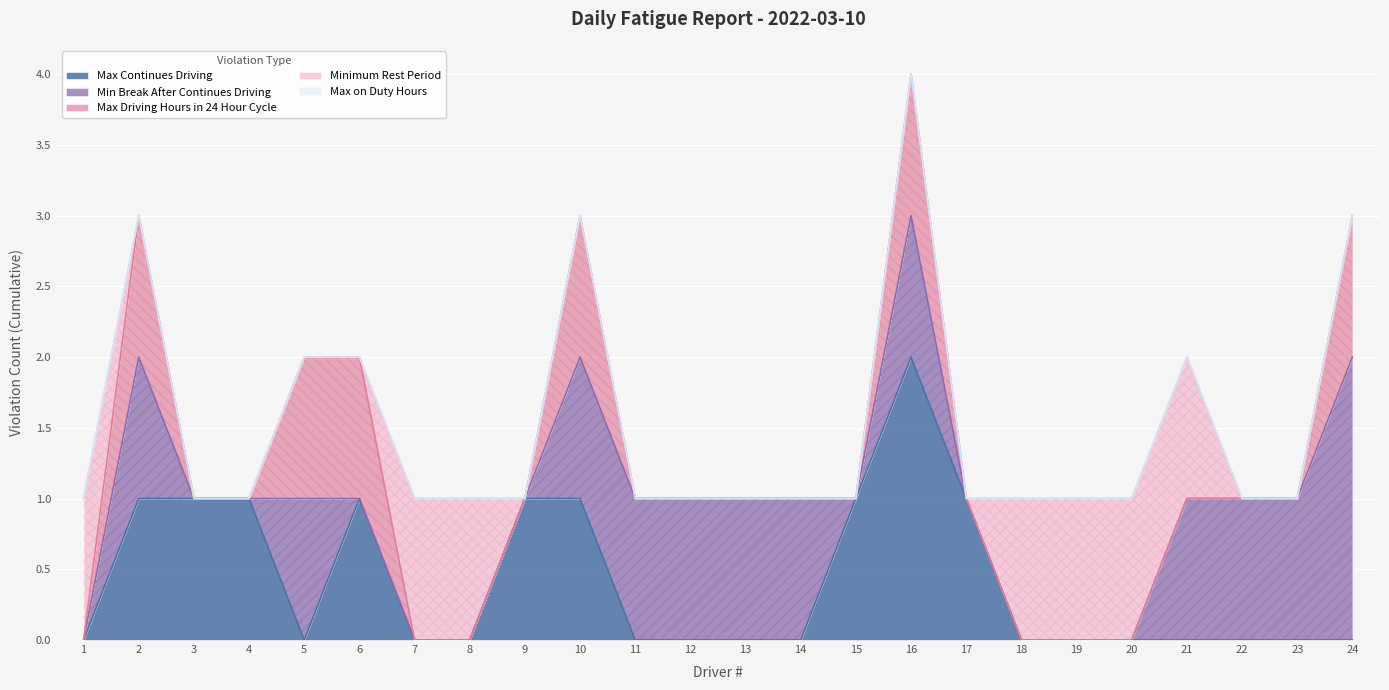

How many interior local peaks does the Max Driving Hours in 24 Hour Cycle series have?

3